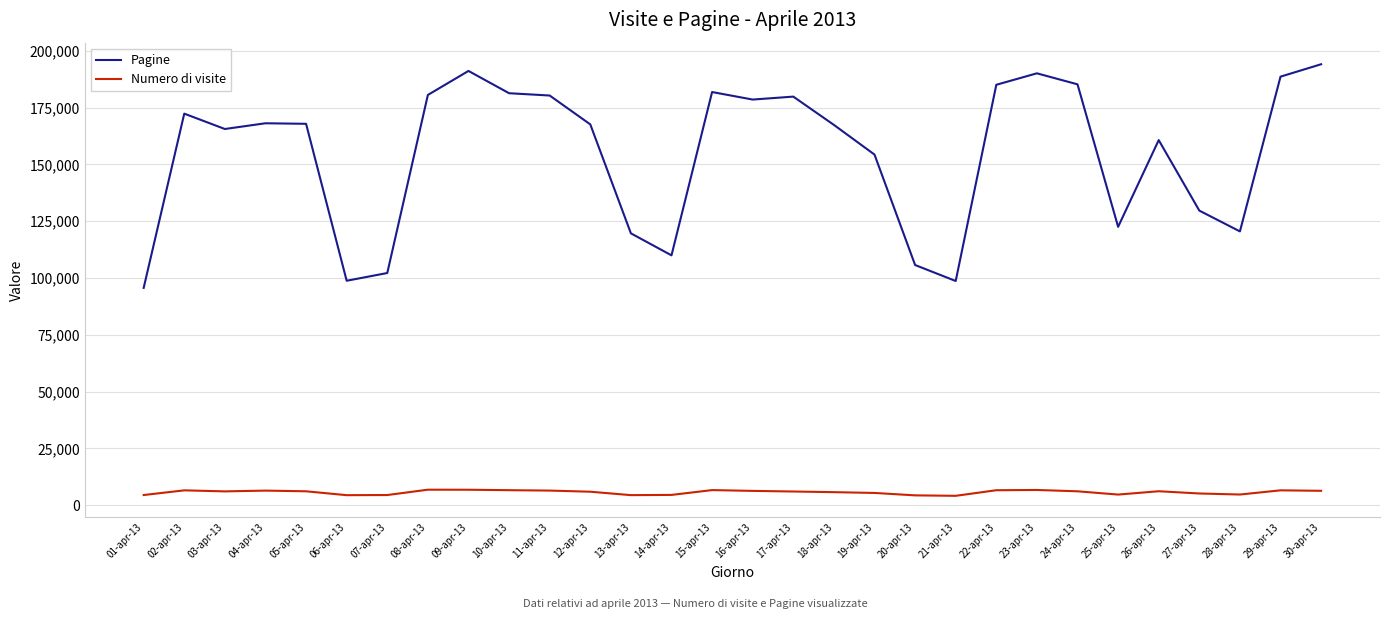

How many distinct data groups are displayed?

2